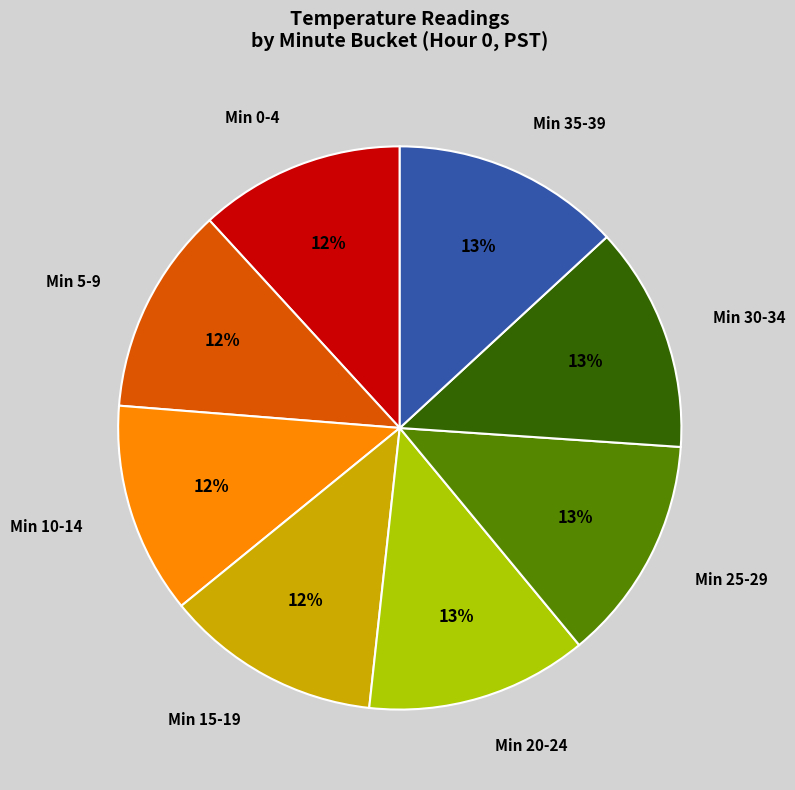

Does any single category account for the majority?

No